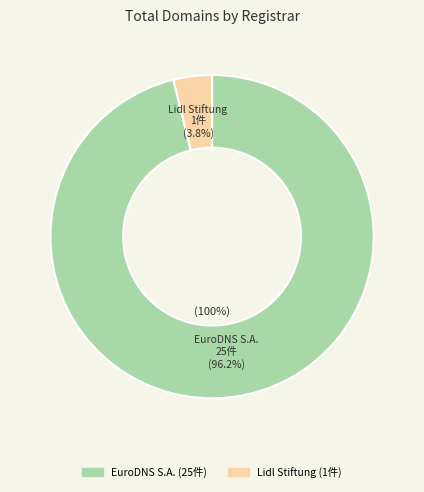

What is the largest slice in the pie chart?

EuroDNS S.A.